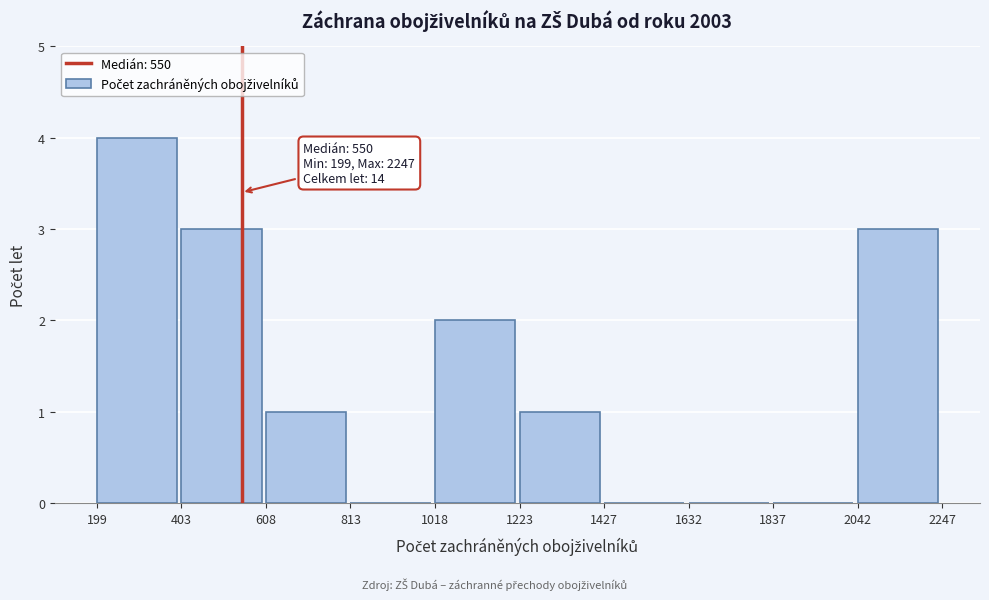

Over which range of the x-axis is the bar tallest?

199 to 403